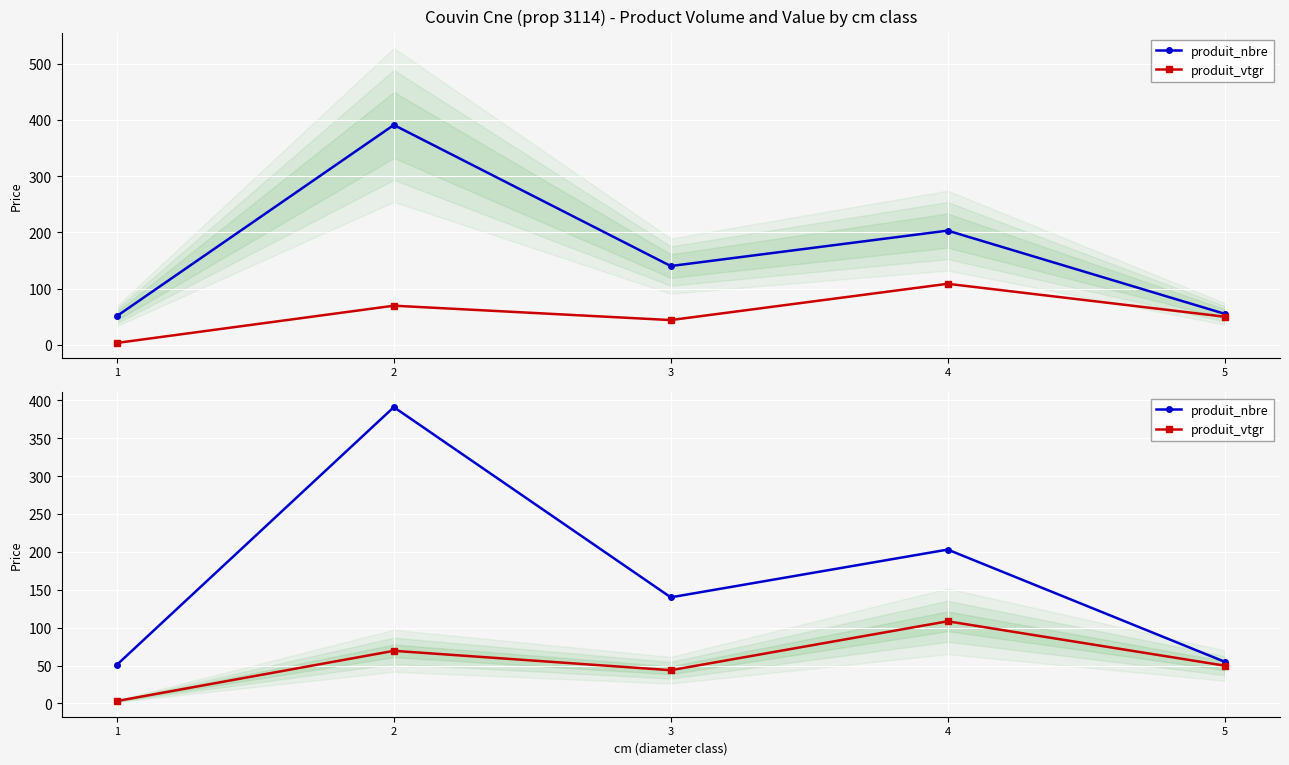

What value does the produit_vtgr series have at 1?

3.2